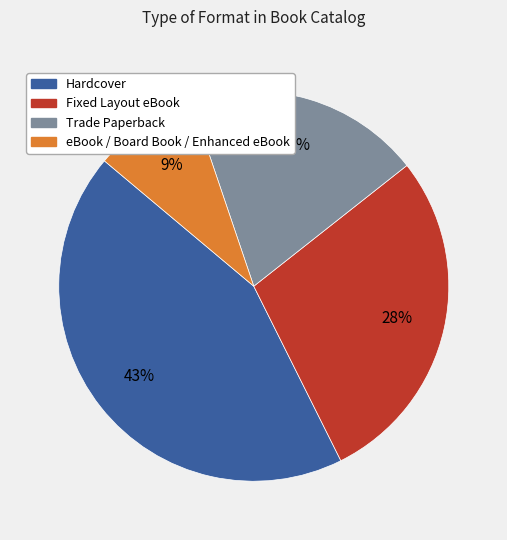

Approximately how many times larger is the value at Fixed Layout eBook compared to Hardcover?

0.7